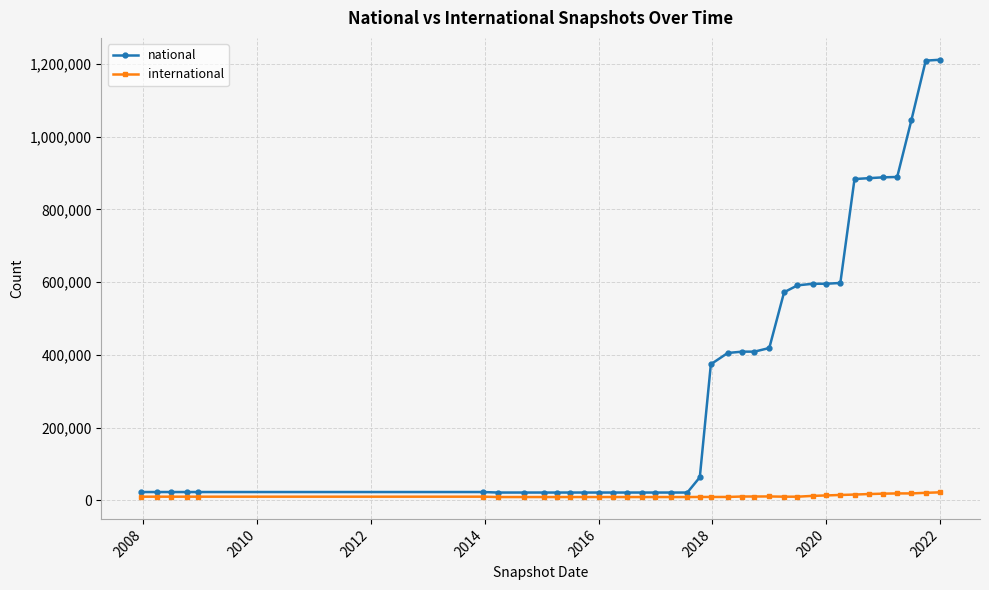

Rank the series by their average value, from lowest to highest.

international, national